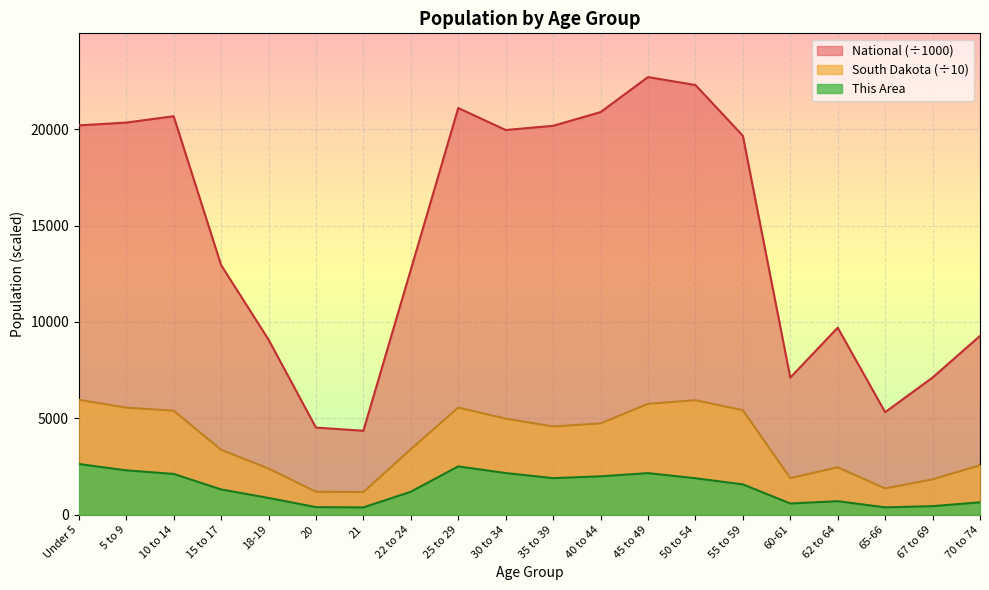

What is the value of the This Area point at the 17th from the left?

699.0